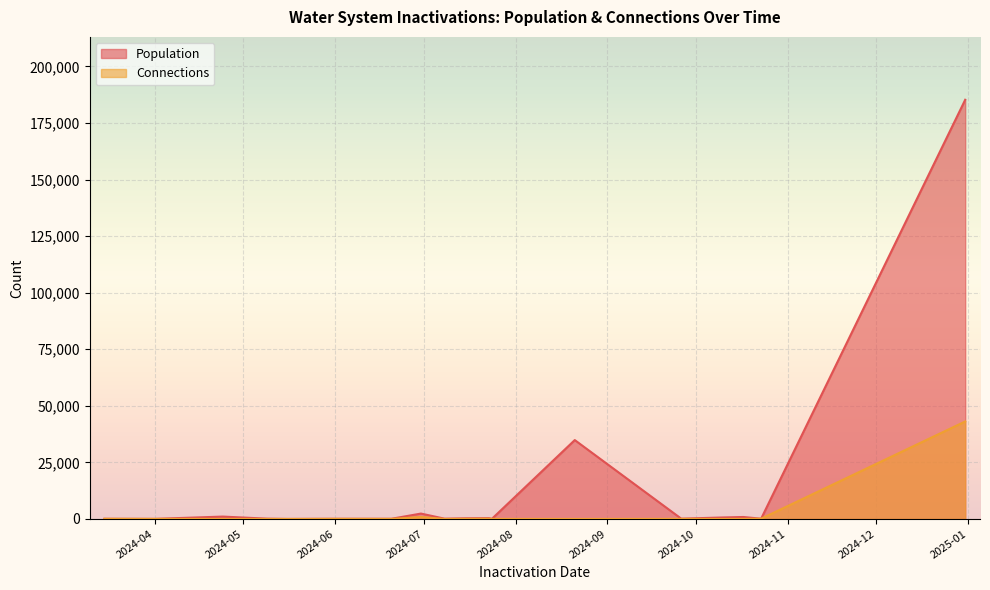

What is the total value across all series at 2024-06-30?

2557